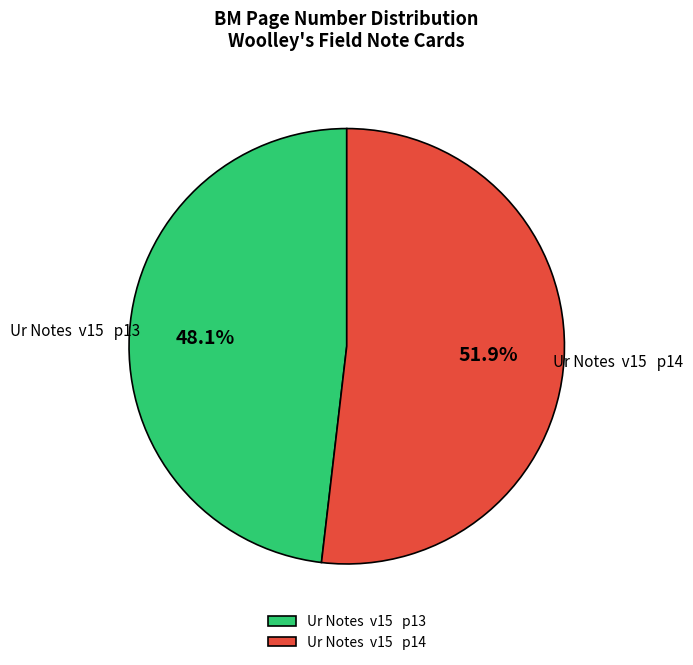

Which slice represents more than half of the pie?

Ur Notes v15 p14